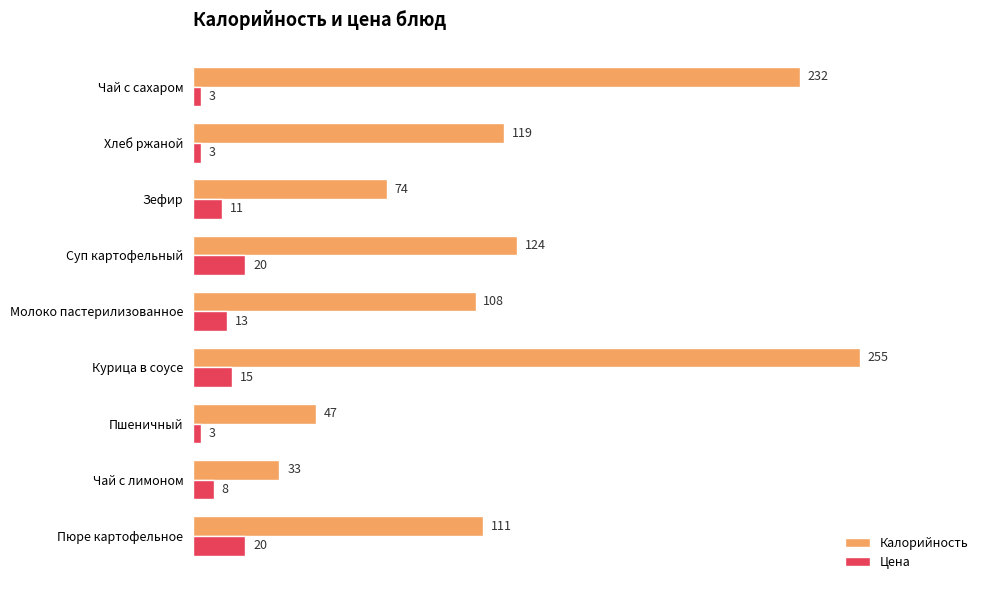

Rank the series by their maximum value, from lowest to highest.

Цена, Калорийность